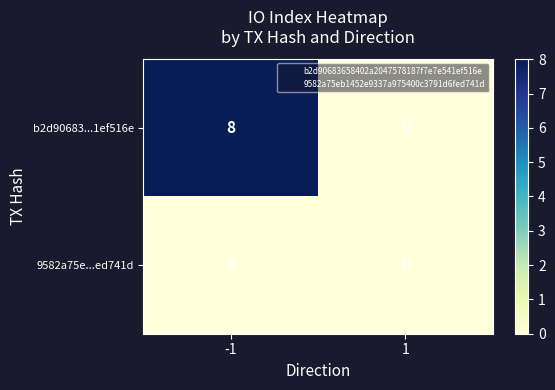

Reading left to right, extract all data points from this chart.

b2d90683...1ef516e: -1=8	1=0
9582a75e...ed741d: -1=0	1=0